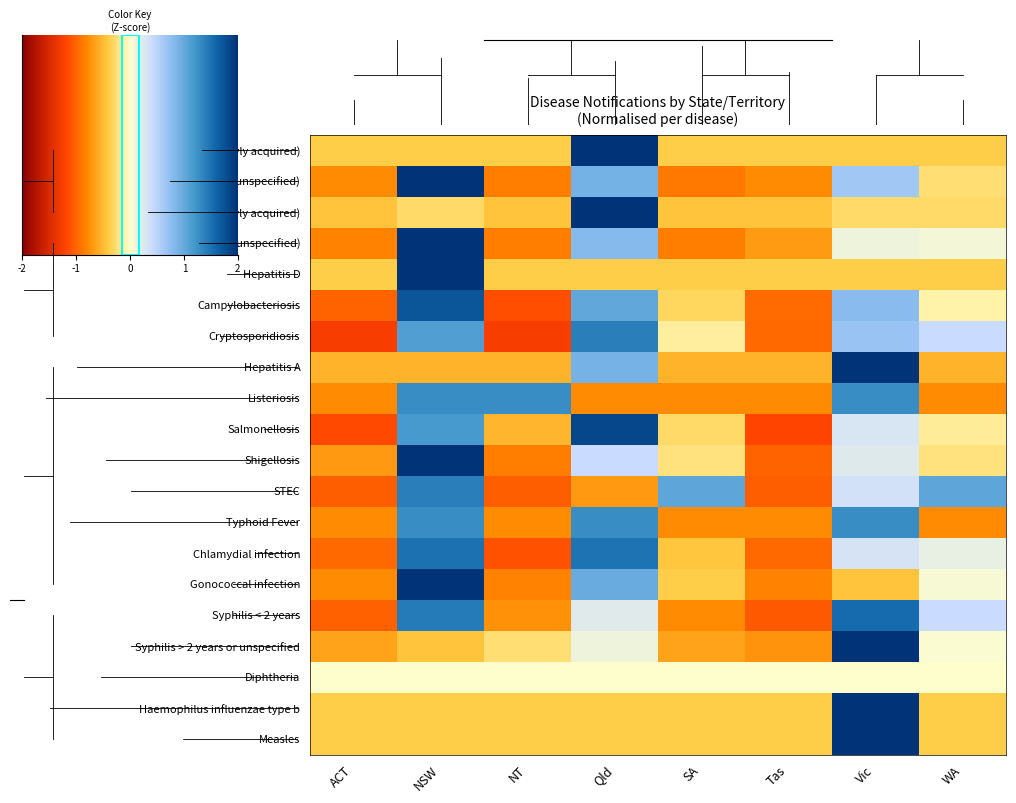

How many data points in Syphilis < 2 years are less than 0?

4